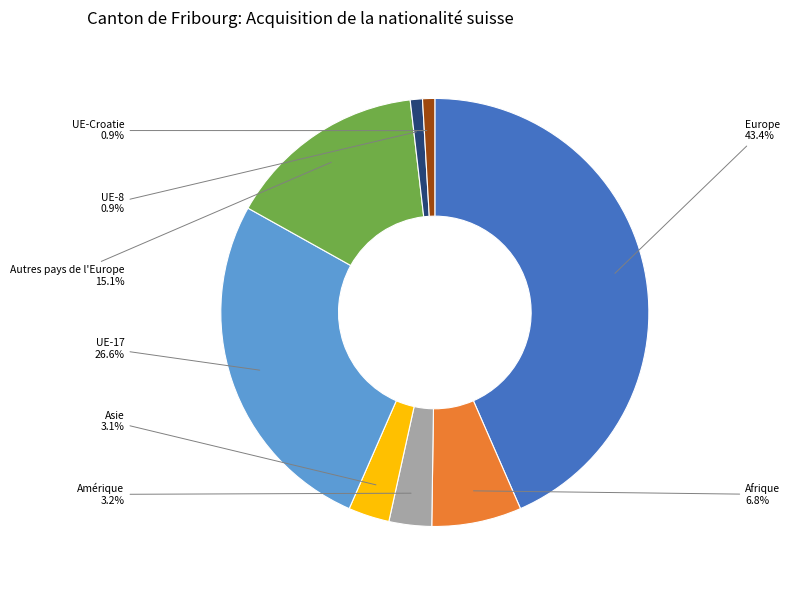

What is the ratio of the value at Europe to the value at Autres pays de l'Europe?

2.9